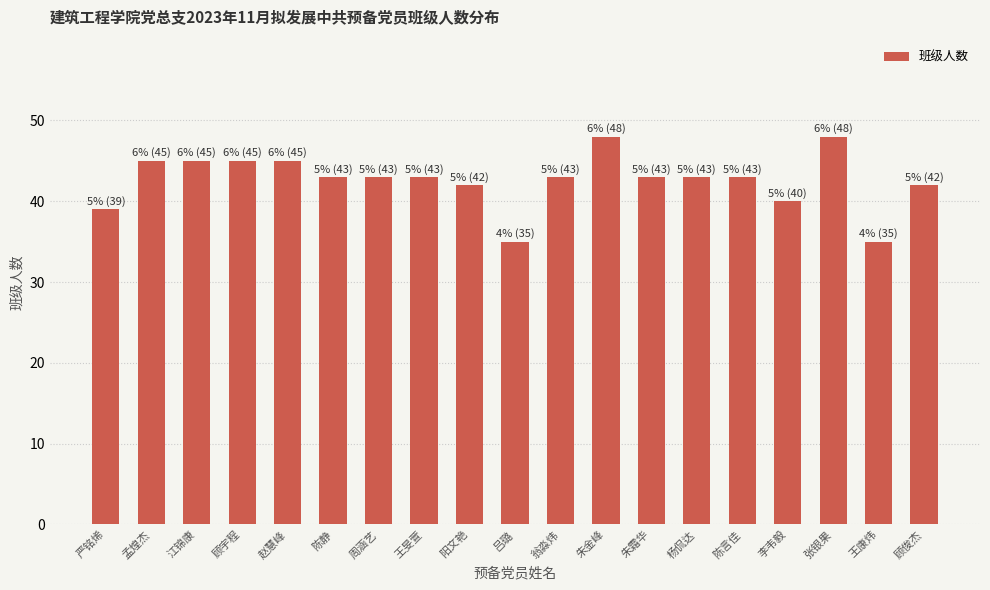

What is the greatest value displayed?

48